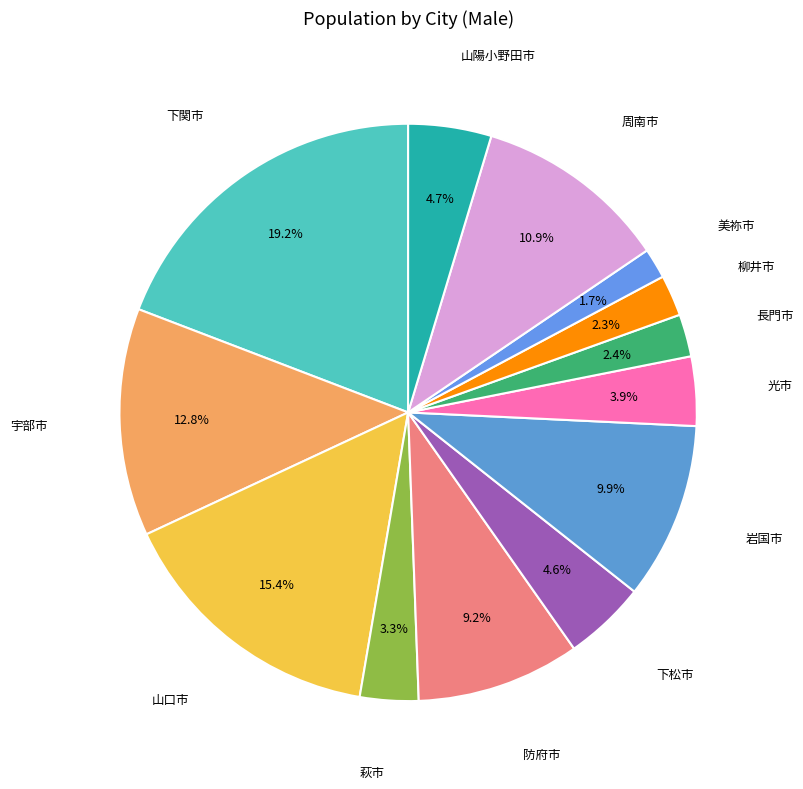

To the nearest percent, what is the average slice percentage?

8%